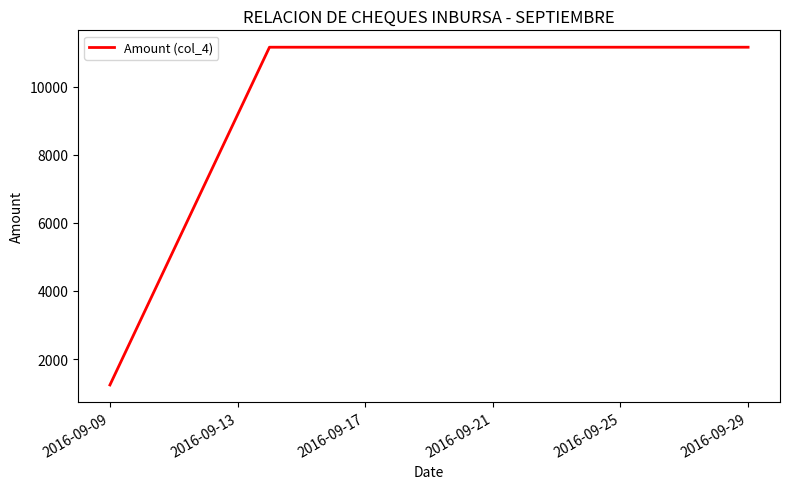

Does the chart have visible grid lines?

No